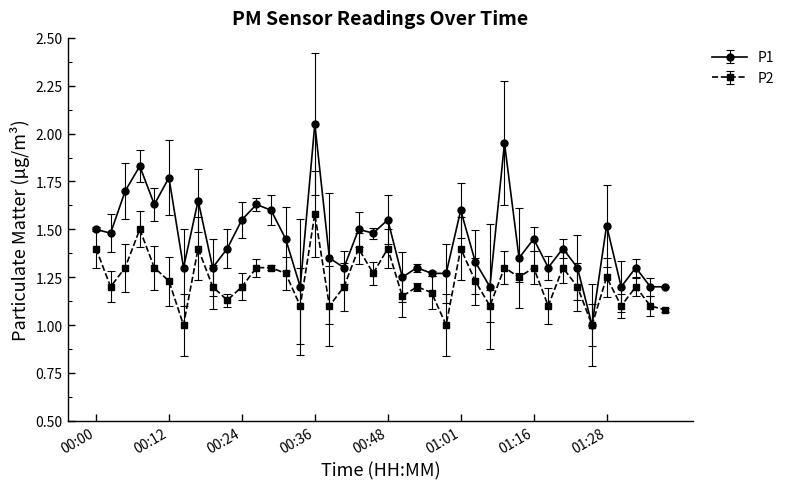

What are all the series names shown in the legend?

P1, P2